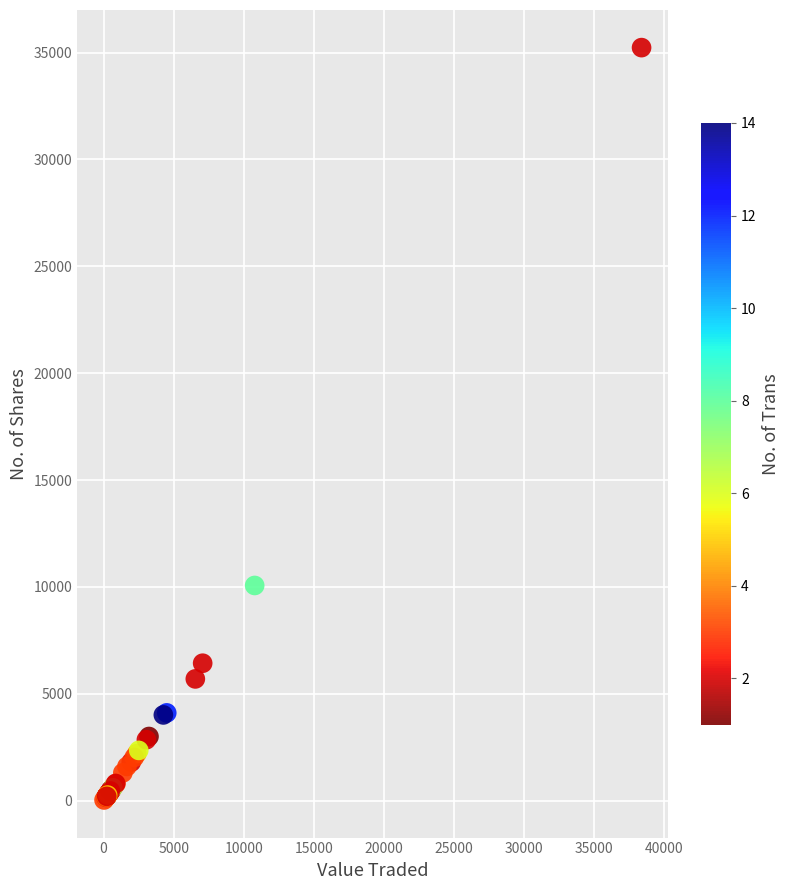

What Y value in the scatter plot is closest to 17631?

10067